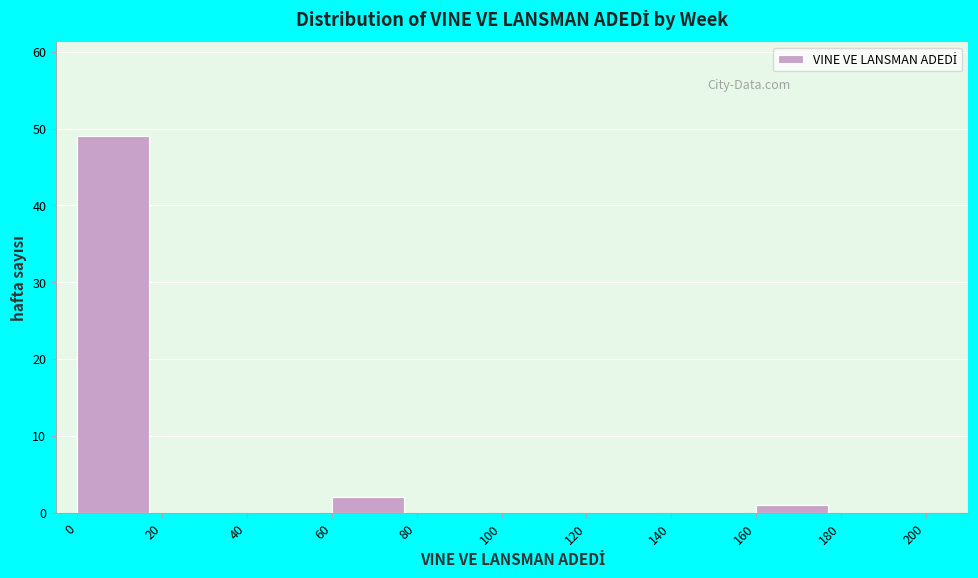

Reading left to right, list every bar in this chart as the range it spans on the x-axis followed by its height. The values are not printed on the chart, so give them approximately, as read against the axis.

0 to 20: 49
20 to 40: 0
40 to 60: 0
60 to 80: 2
80 to 100: 0
100 to 120: 0
120 to 140: 0
140 to 160: 0
160 to 180: 1
180 to 200: 0